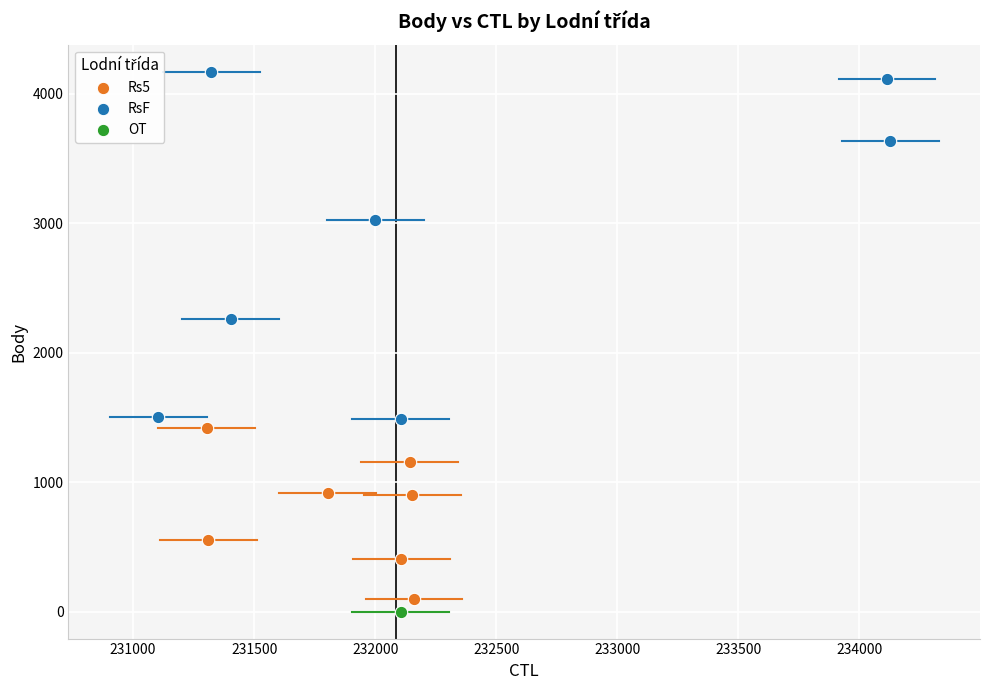

What are all the series names shown in the legend?

Rs5, RsF, OT